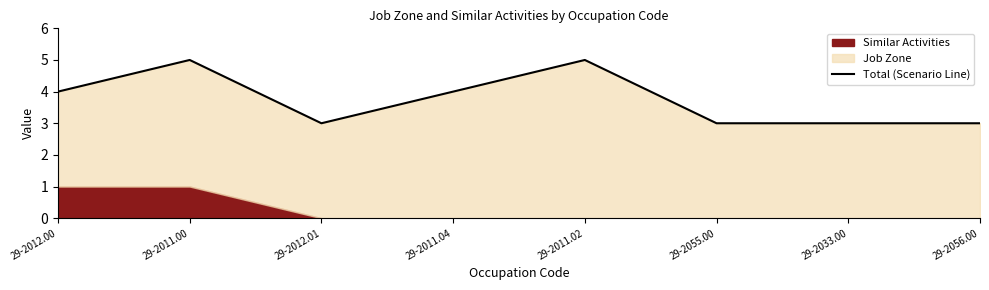

List the labels in order of value, largest first.

29-2011.00, 29-2011.02, 29-2012.00, 29-2011.04, 29-2012.01, 29-2055.00, 29-2033.00, 29-2056.00